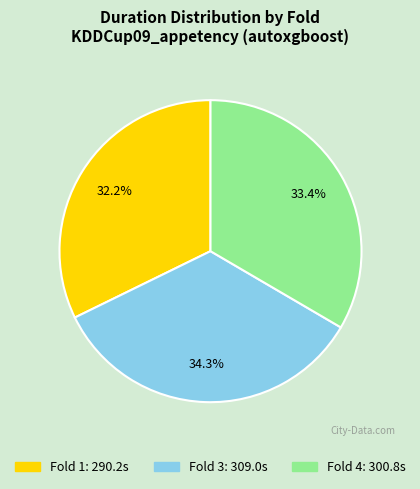

How many slices are in this pie chart?

3